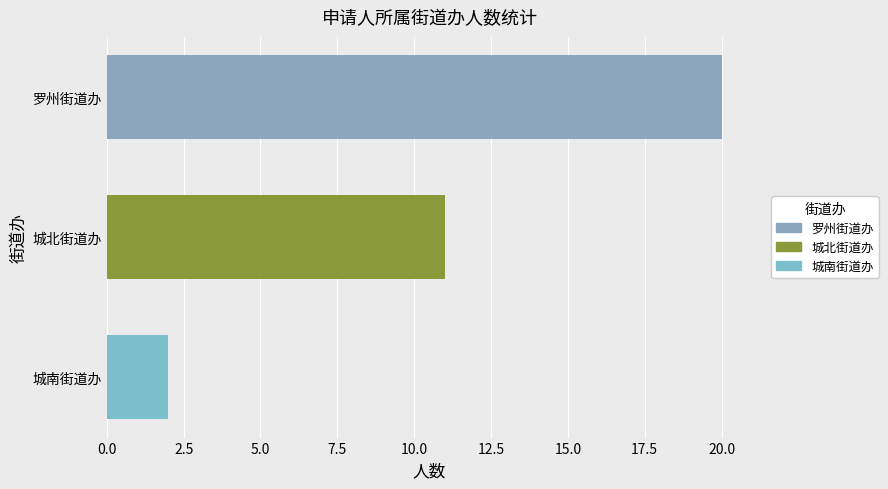

How many distinct data groups are displayed?

1